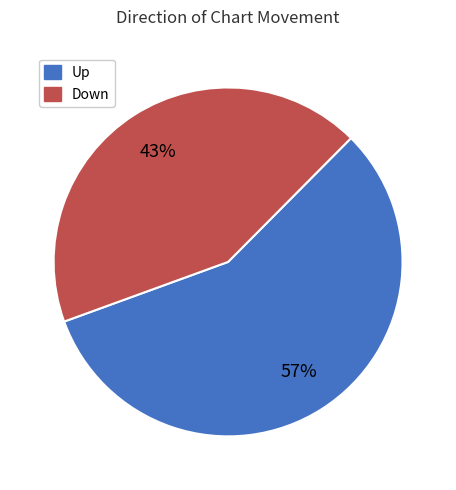

Is there any slice that represents more than half of the pie?

Yes